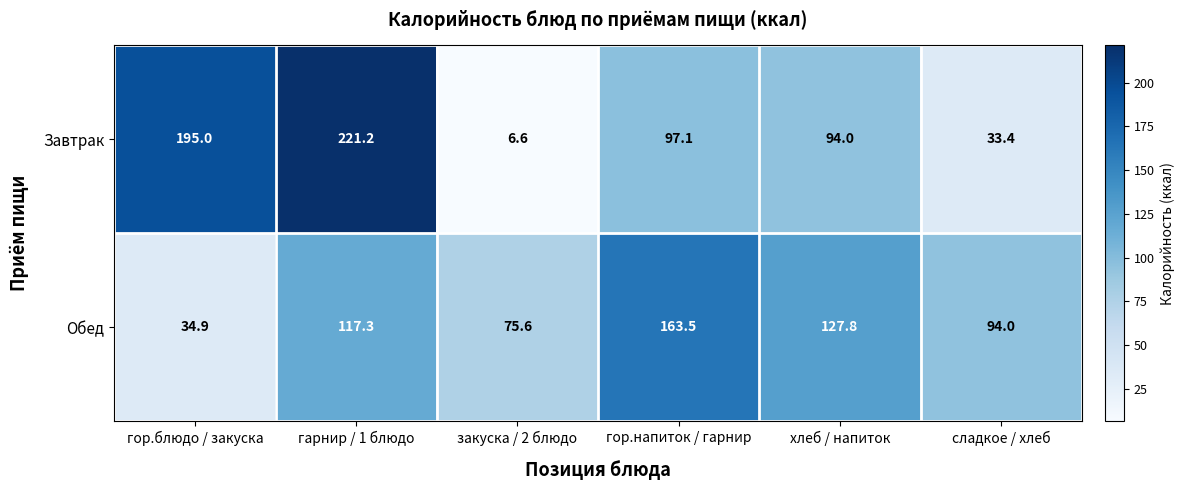

Where is Завтрак nearest to the value 113?

гор.напиток / гарнир